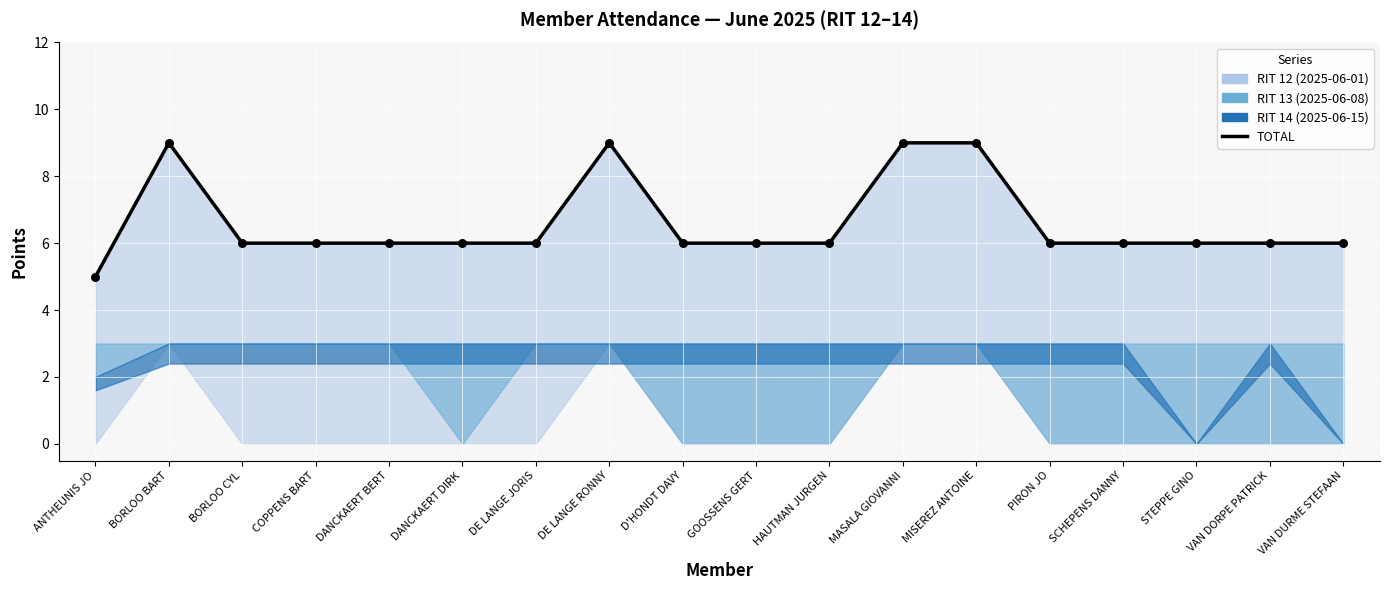

What is the ratio of the value at DANCKAERT BERT to the value at DANCKAERT DIRK?

1.0